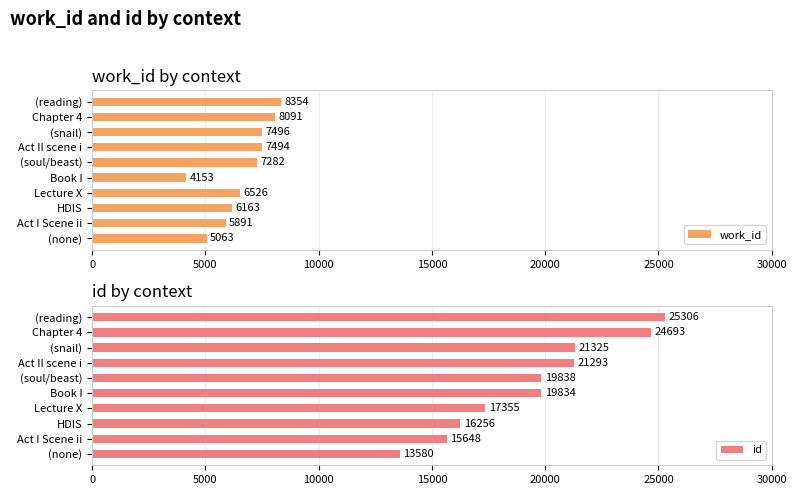

What is the maximum value for work_id?

8354